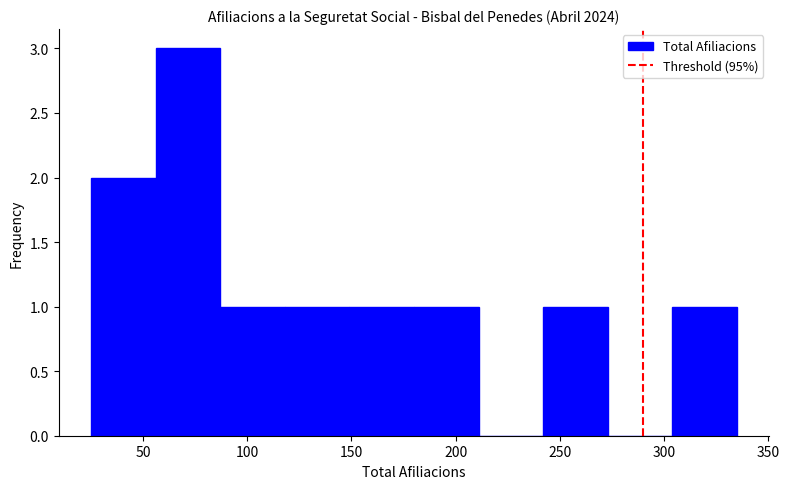

Reading left to right, list every bar in this chart as the range it spans on the x-axis followed by its height. Neither the bar edges nor the heights are printed on the chart, so give them approximately, as read against the axes.

25 to 56: 2
56 to 87: 3
87 to 118: 1
118 to 149: 1
149 to 180: 1
180 to 211: 1
211 to 242: 0
242 to 273: 1
273 to 304: 0
304 to 335: 1